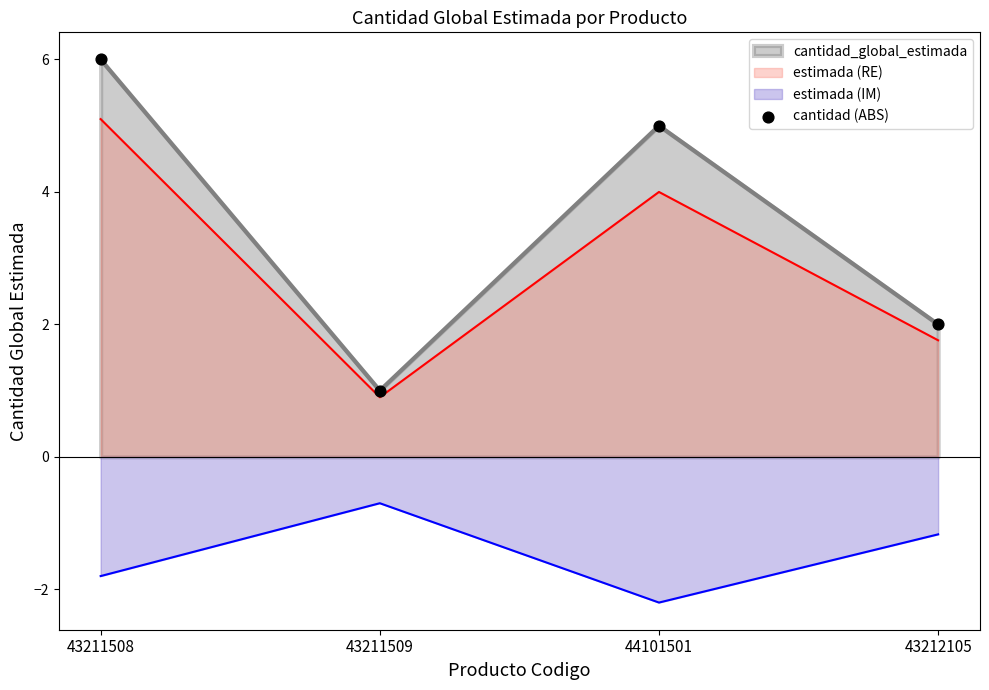

Between 43212105 and 43211508, which is larger?

43211508